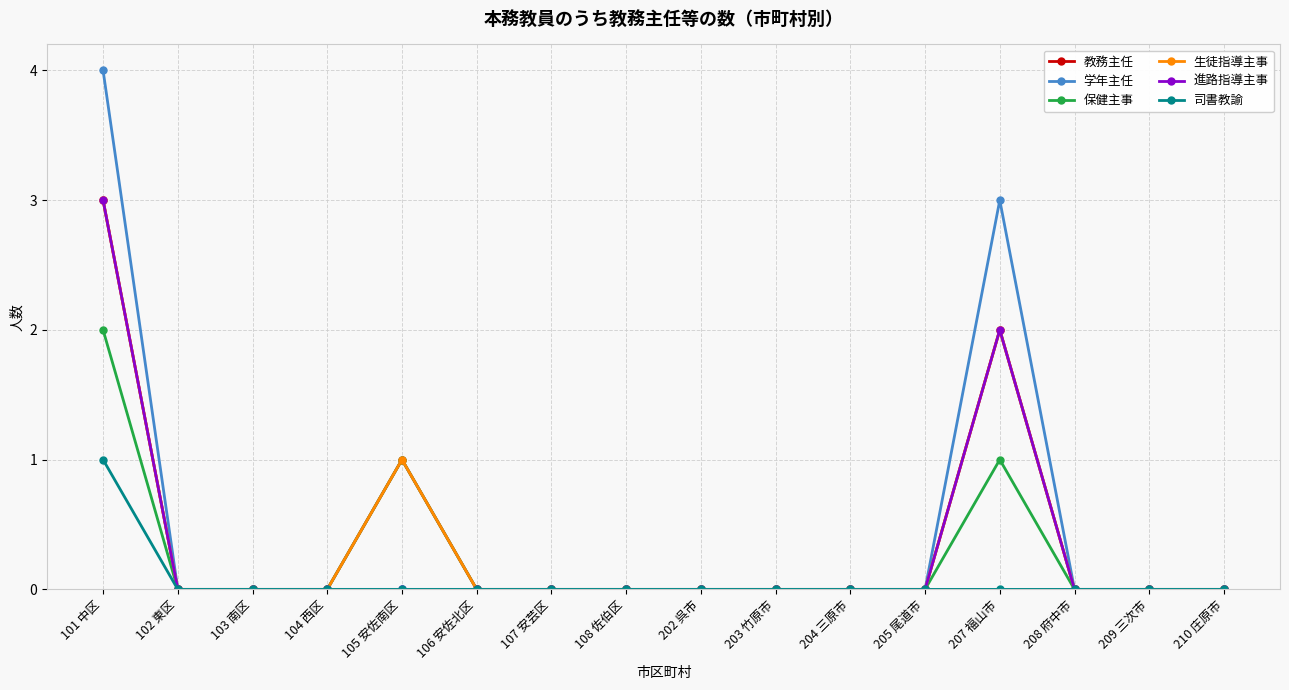

At which category does 進路指導主事 reach its first local peak?

207 福山市